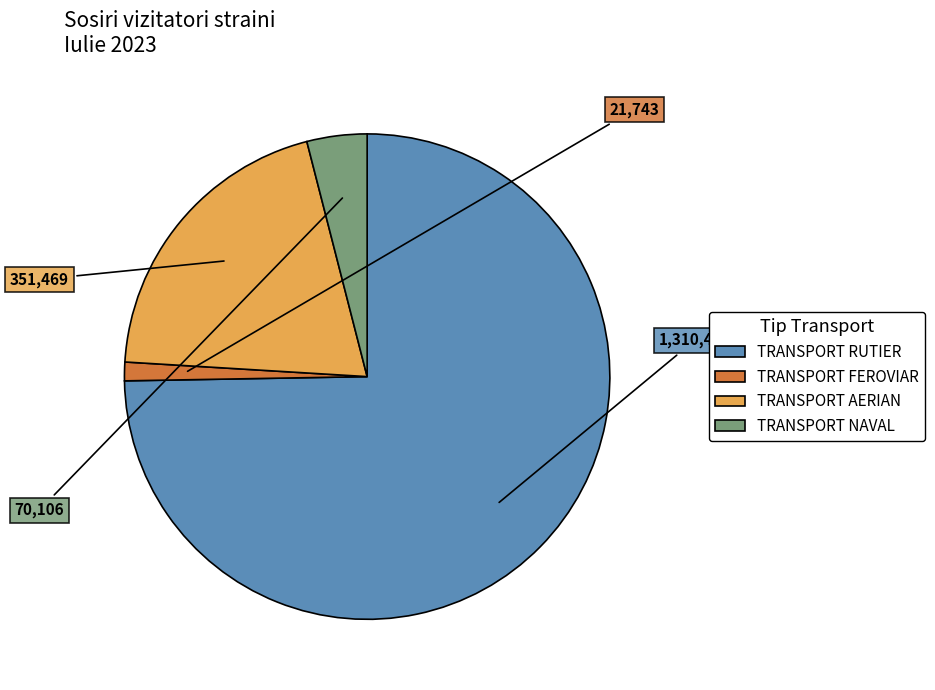

Is the sum of TRANSPORT AERIAN and TRANSPORT RUTIER greater than half?

Yes